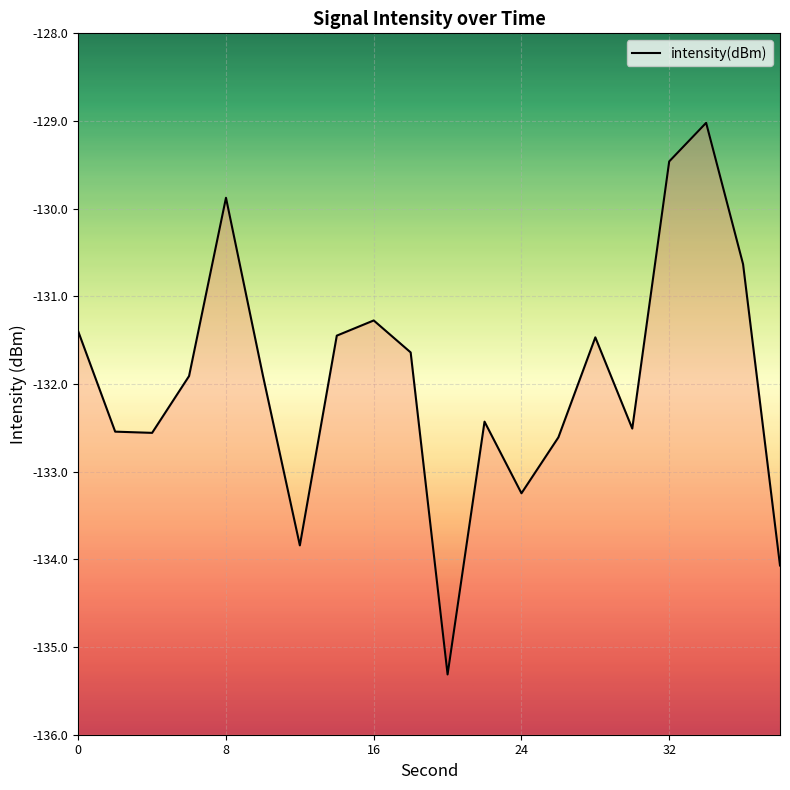

Where is the data nearest to the value -132?

6